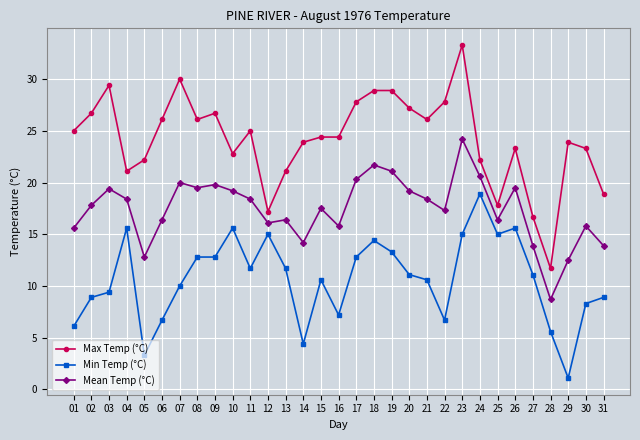

Is the value of Mean Temp (°C) at 23 greater than the value of Min Temp (°C) at 30?

Yes